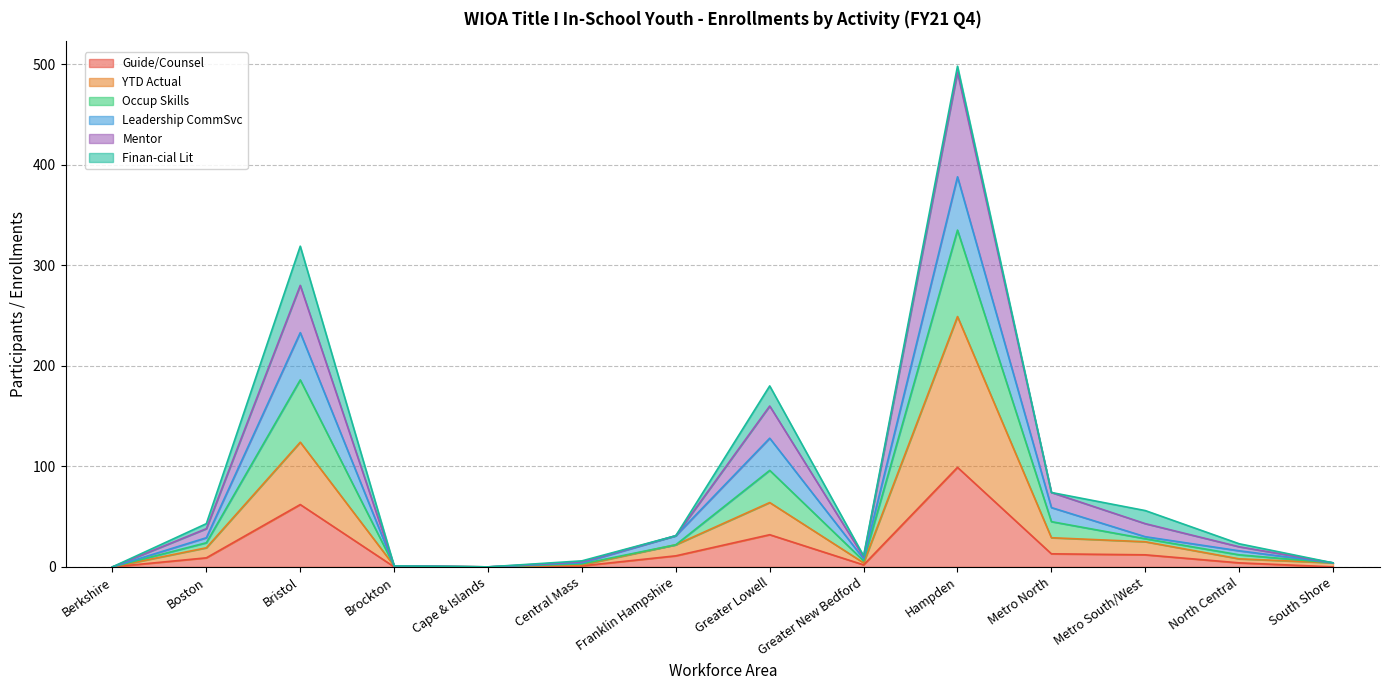

At which label does Guide/Counsel reach its peak?

Hampden